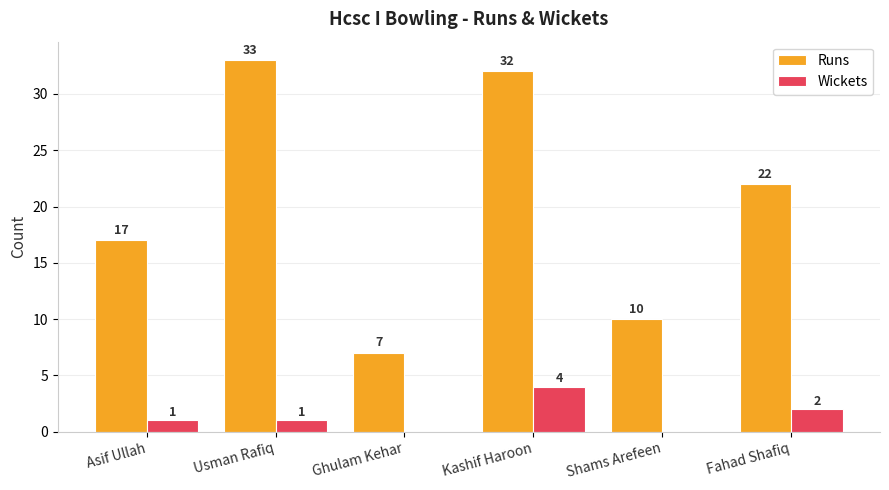

What is the total value across all series at Asif Ullah?

18